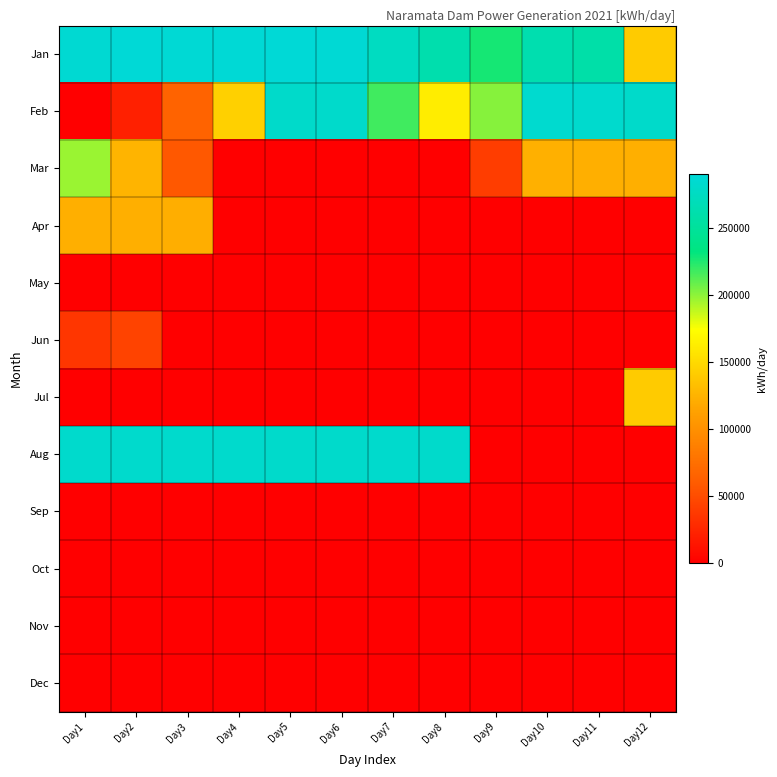

At which category is the sum across all series the highest?

Day1